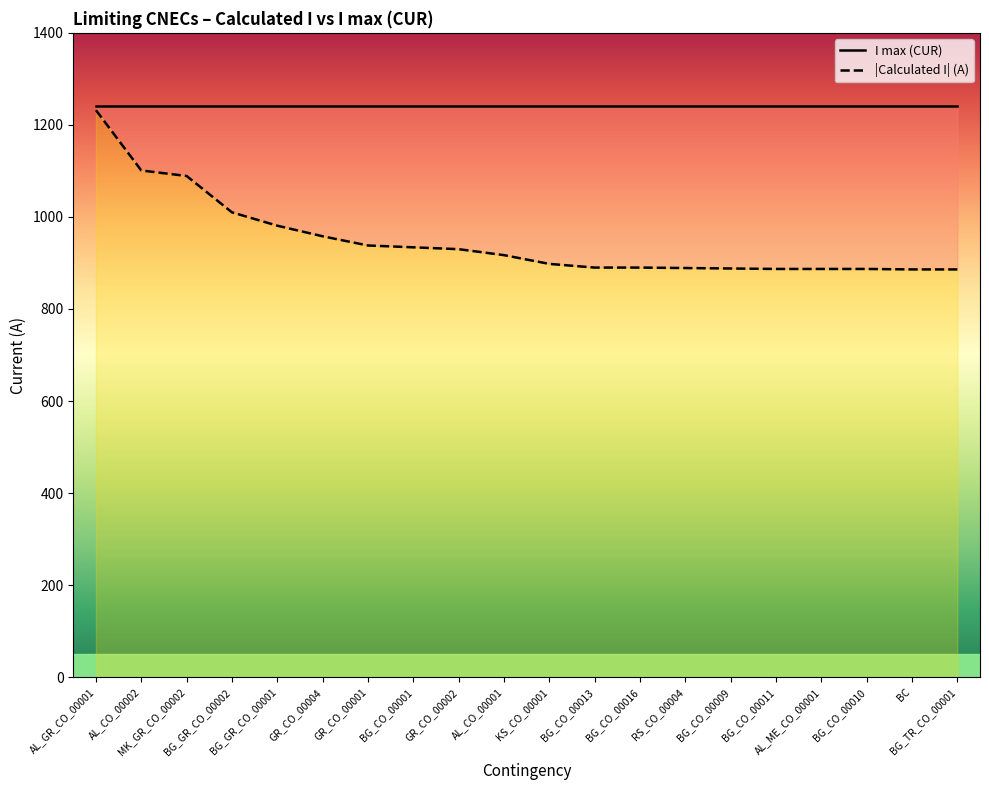

At which label is the value closest to 1059?

MK_GR_CO_00002